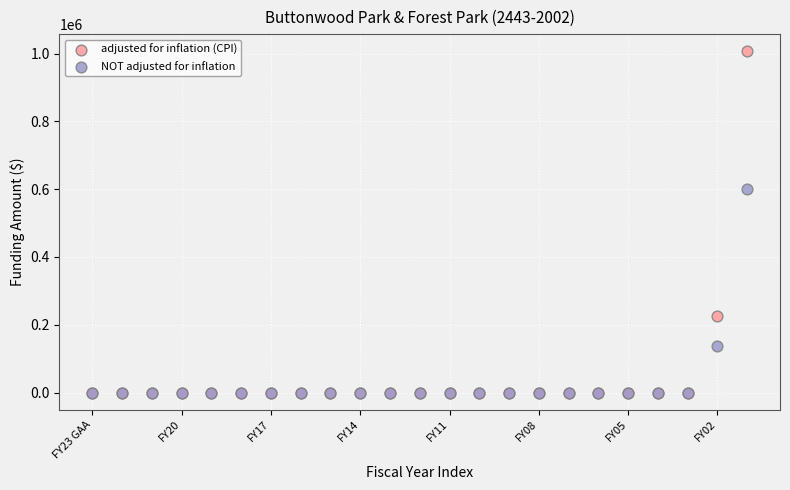

What are all the series names shown in the legend?

adjusted for inflation (CPI), NOT adjusted for inflation